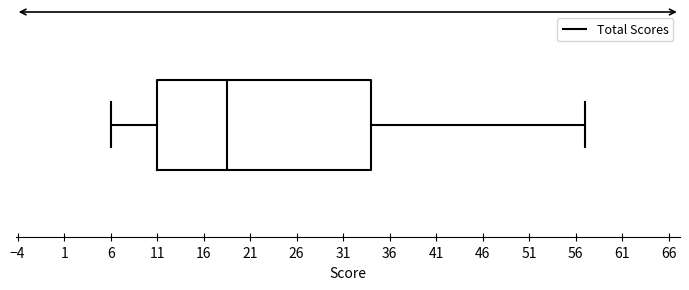

Where does the left whisker of the box end on the x-axis? The values are not printed on the chart, so give them approximately, as read against the axis.

6.0